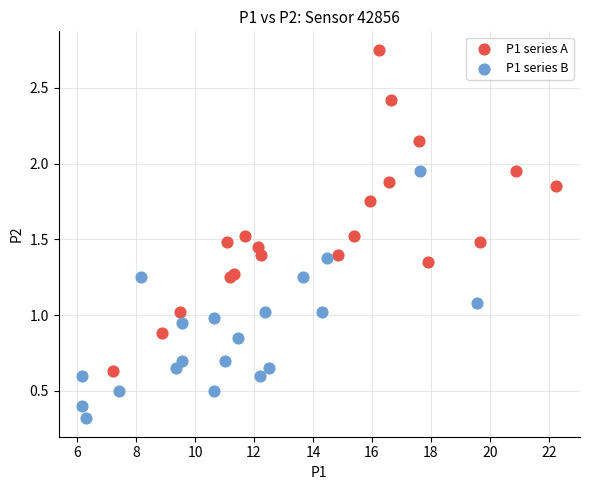

Which series contains the lowest Y value?

P1 series B